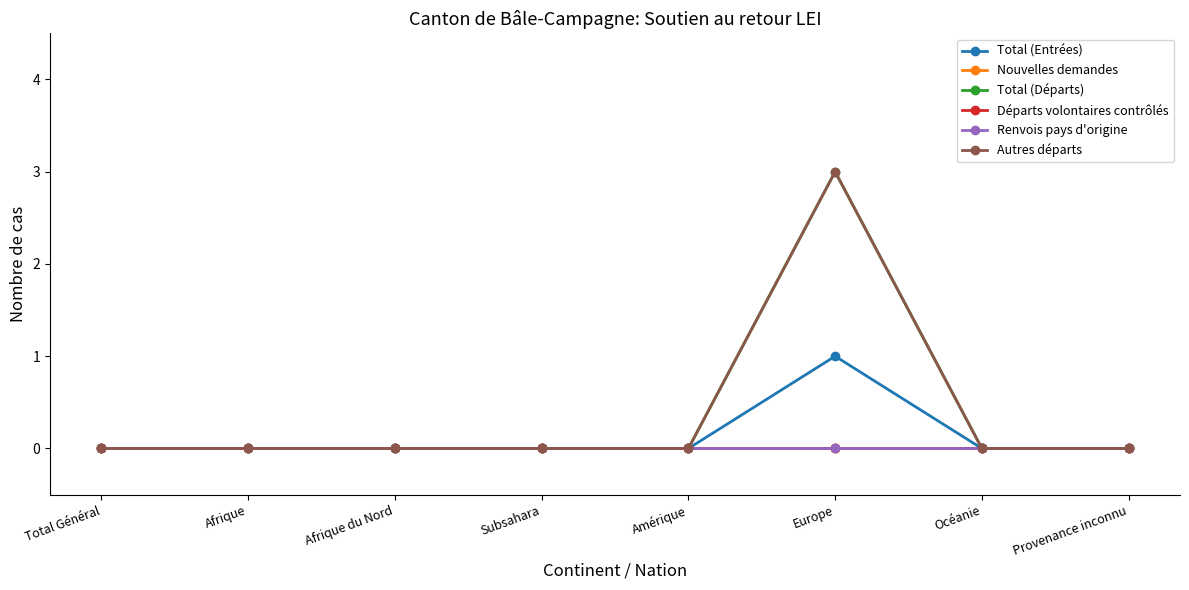

At which label is Total (Entrées) closest to 0?

Total Général